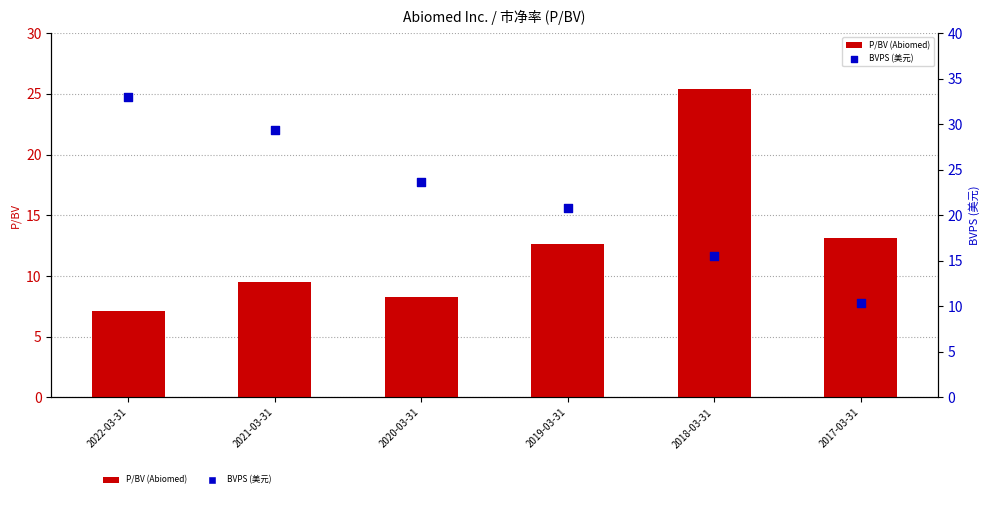

Which series has the largest Y range (max minus min)?

BVPS (美元)